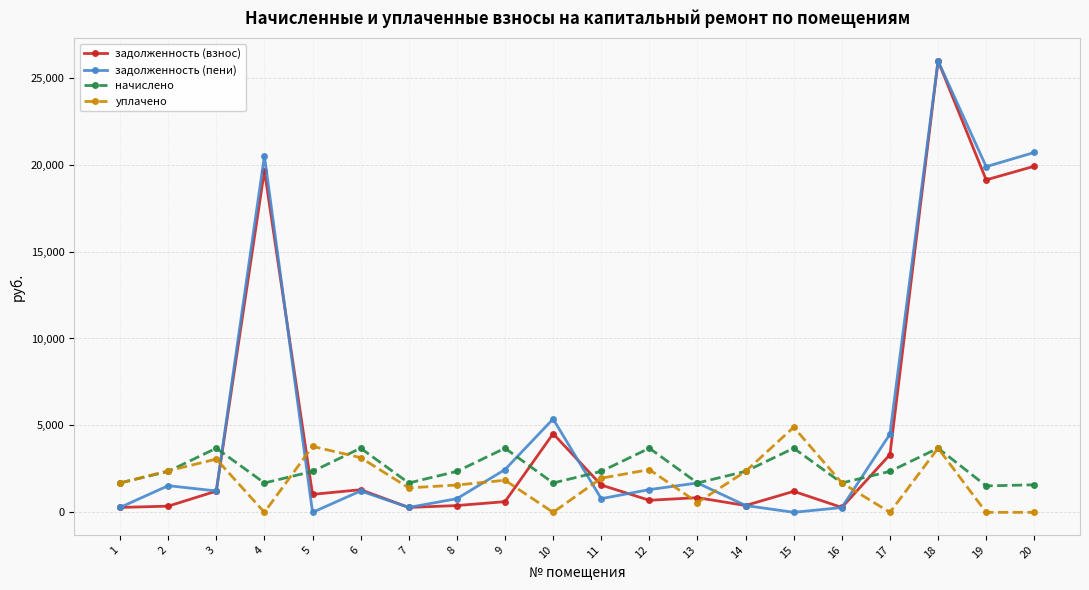

Which series has the largest total across all categories?

задолженность (пени)